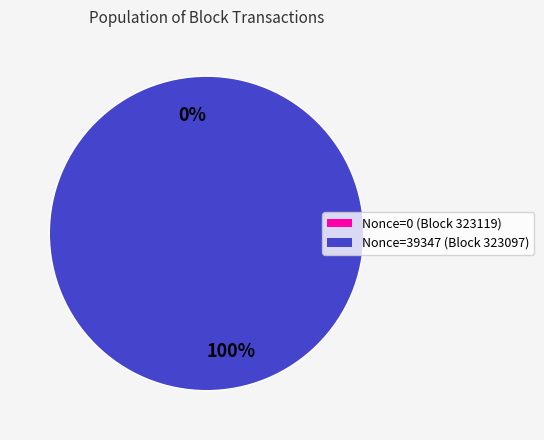

What is the change in value from 323119 to 323097?

+39347